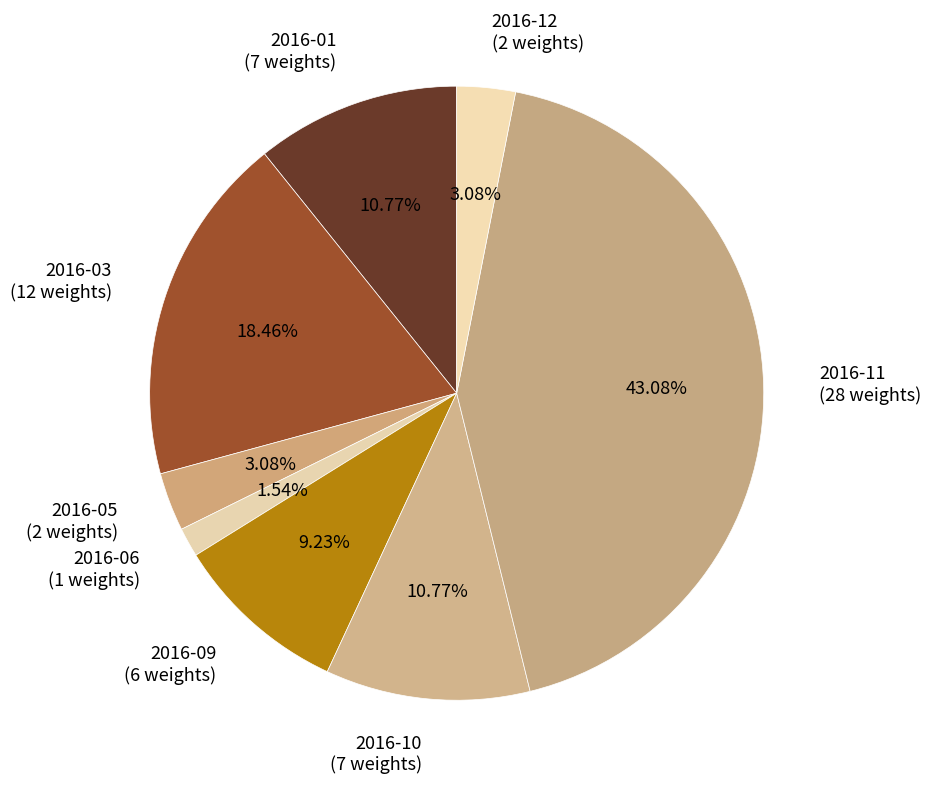

Does 2016-01 (7 weights) account for over 50% of the chart?

No